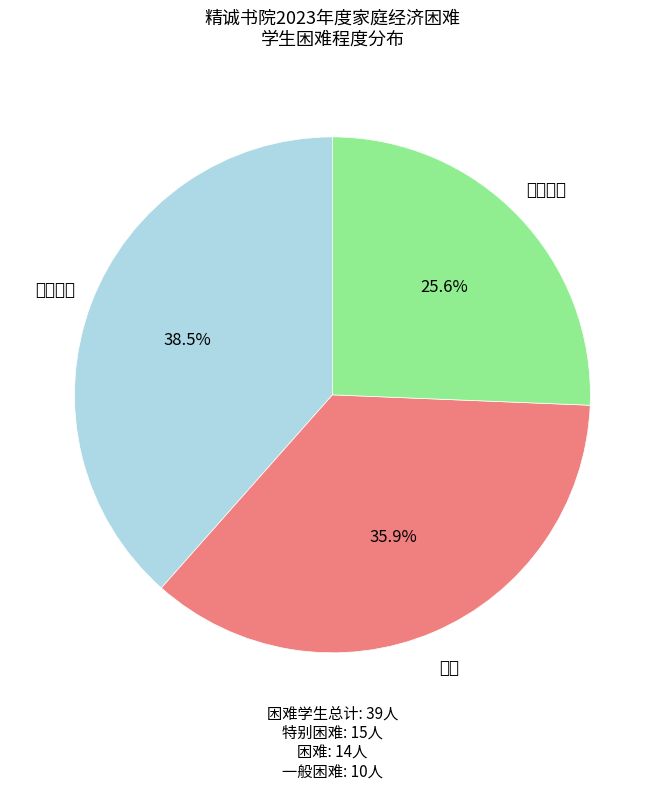

Does any single category account for the majority?

No